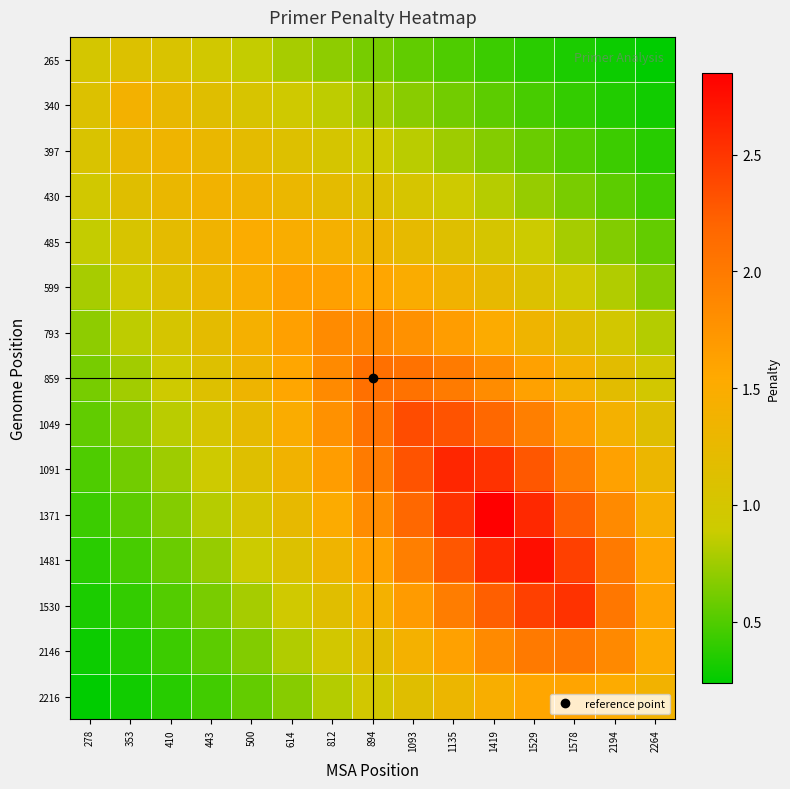

Rank the series at 1093 from lowest to highest value.

265, 340, 397, 430, 2216, 485, 2146, 599, 1530, 793, 1481, 859, 1371, 1091, 1049